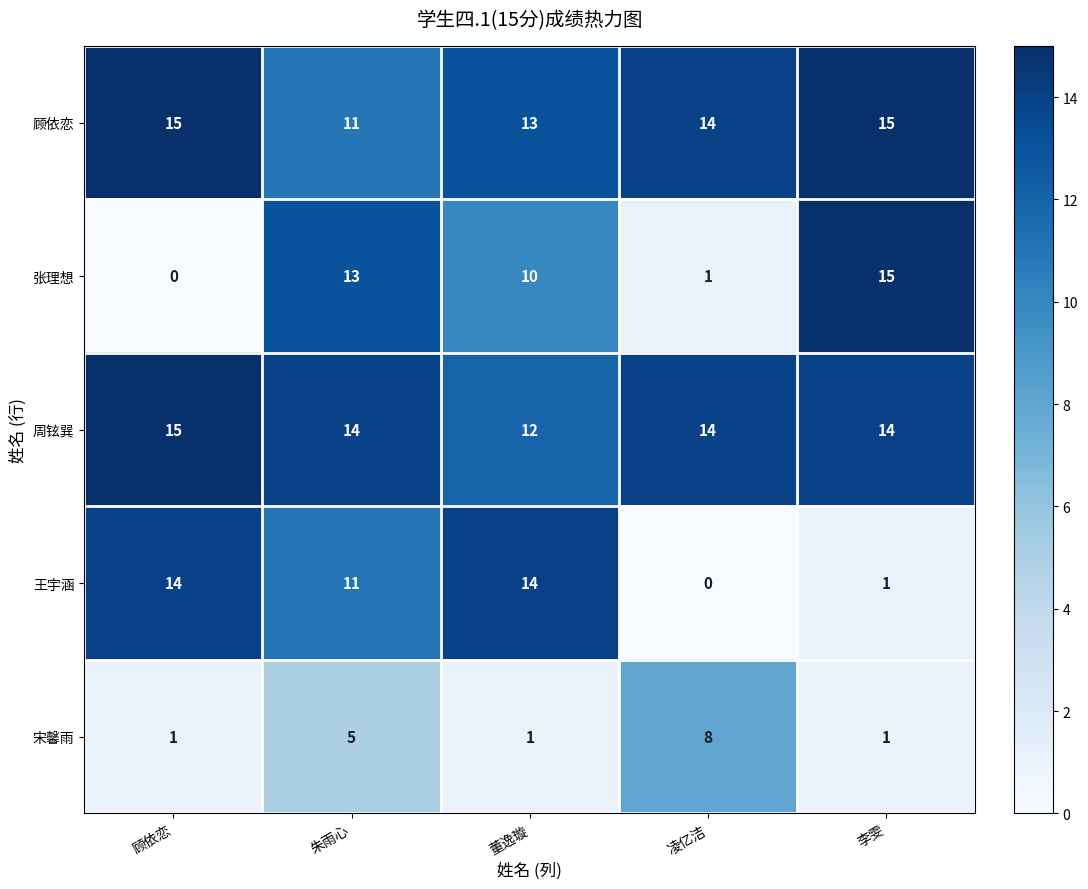

What is the difference between the highest and lowest values at 顾依恋?

15